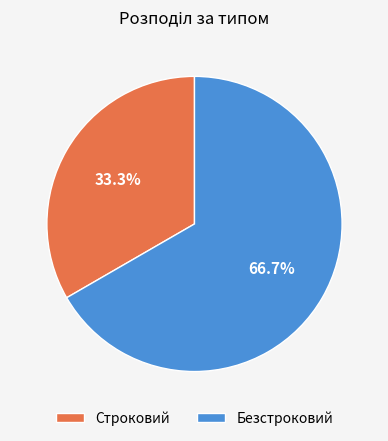

Which category has the biggest portion of the pie?

Безстроковий